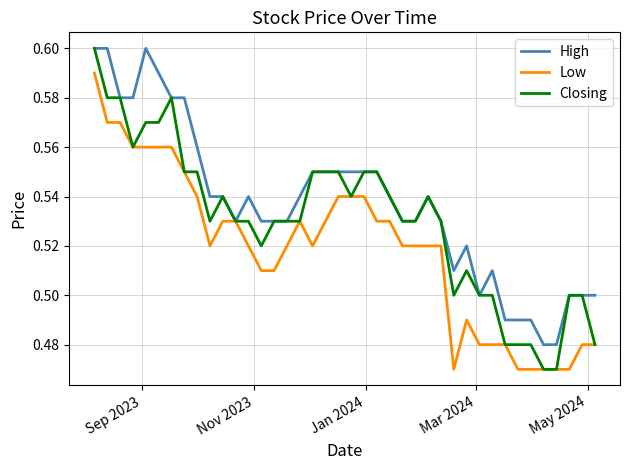

What are all the series names shown in the legend?

High, Low, Closing